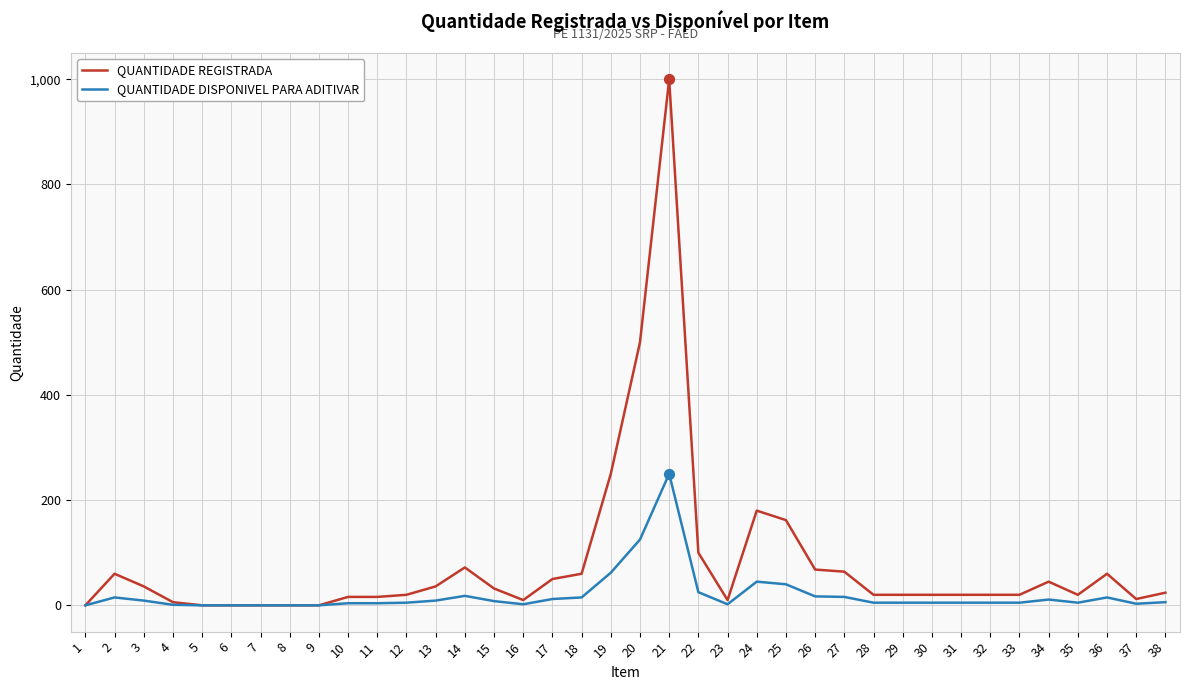

What are all the series names shown in the legend?

QUANTIDADE REGISTRADA, QUANTIDADE DISPONIVEL PARA ADITIVAR